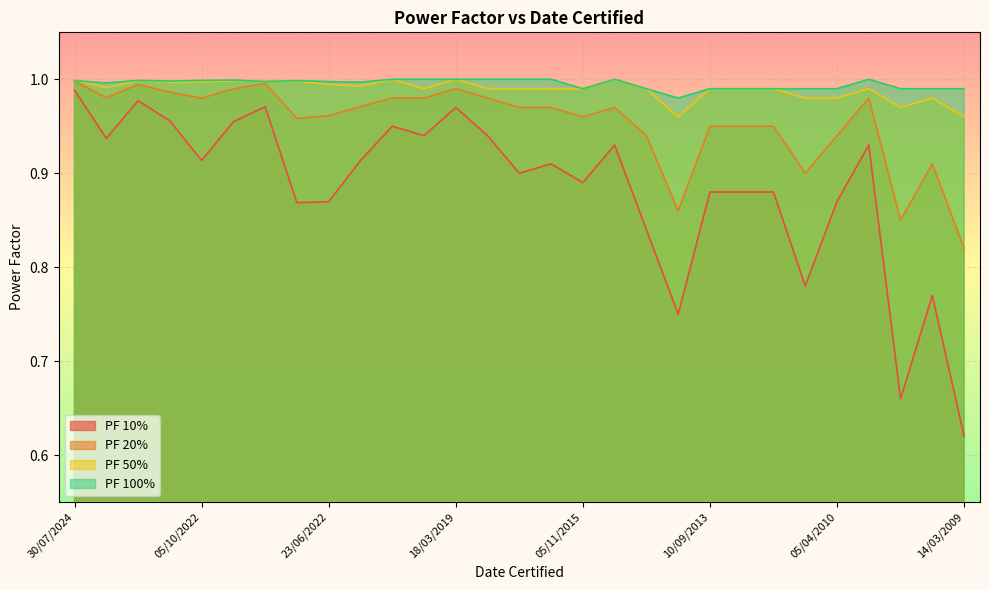

What is the smallest value displayed?

0.6